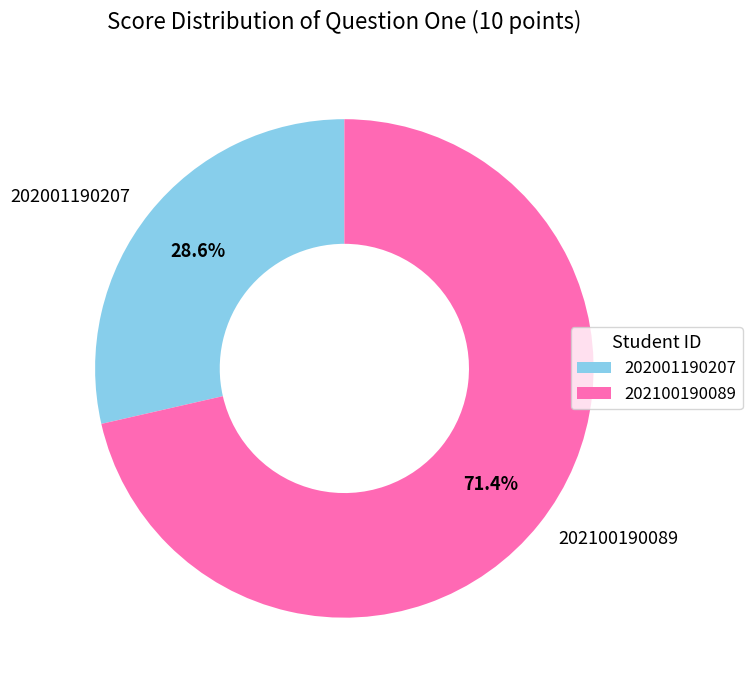

What is the total percentage of 202100190089 and 202001190207?

100.0%